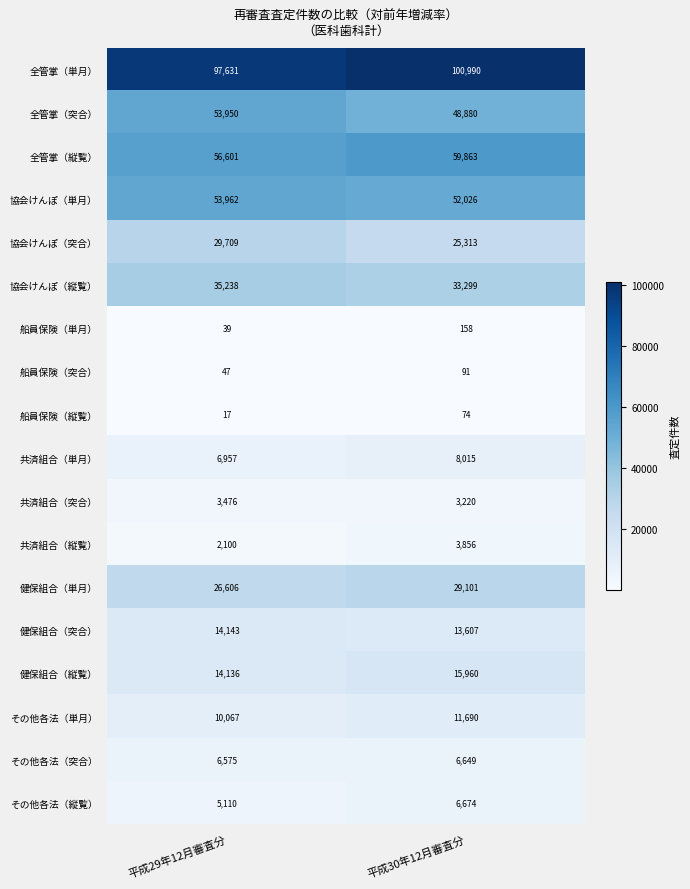

What is the total value across all series at 平成29年12月審査分?

416364